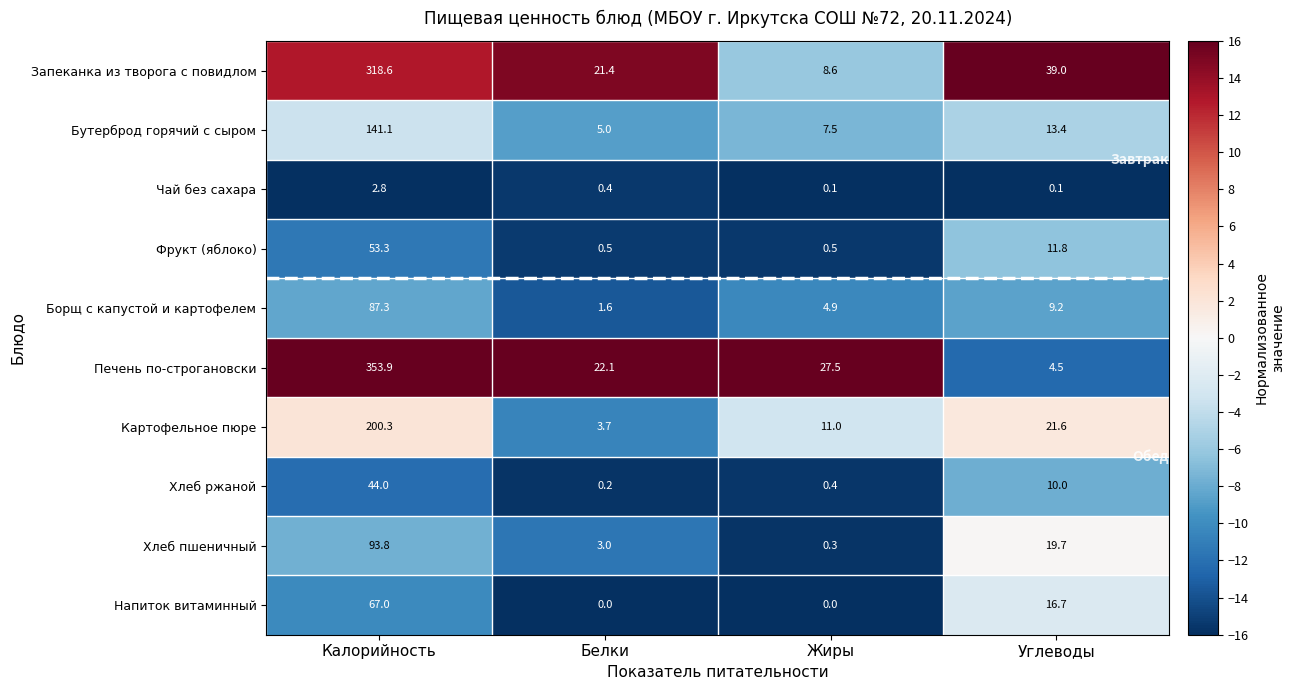

At which category does the chart reach its peak across all series?

Калорийность